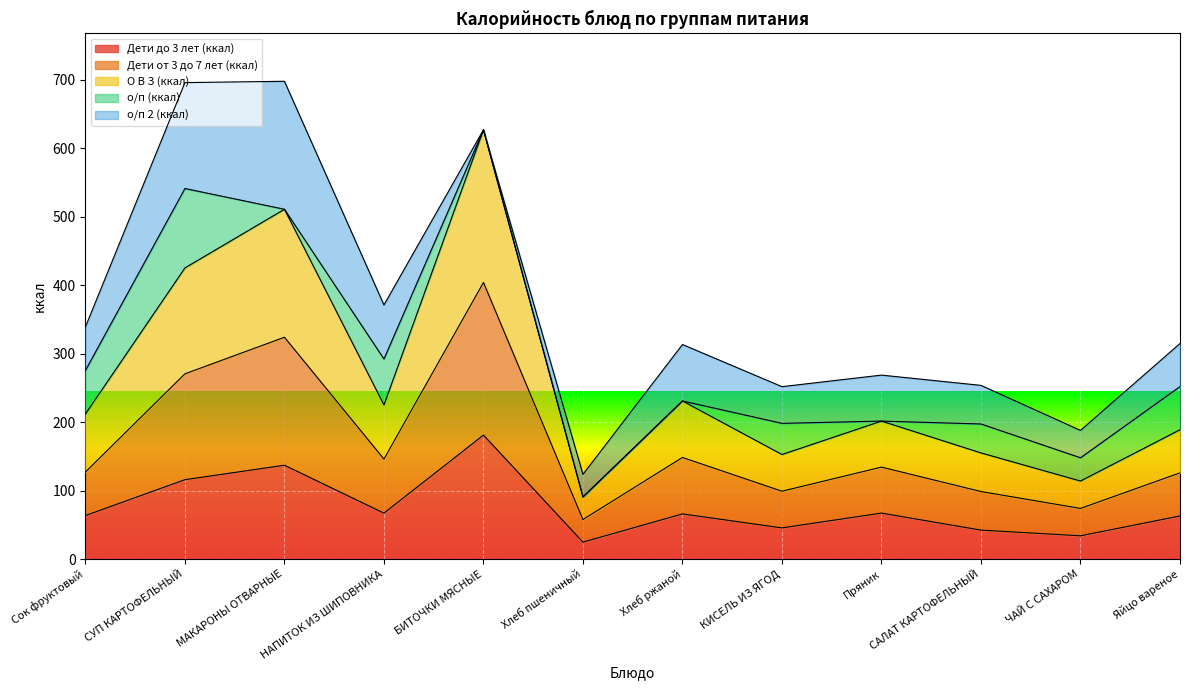

True or false: Дети от 3 до 7 лет (ккал) and Дети до 3 лет (ккал) intersect in this chart.

False